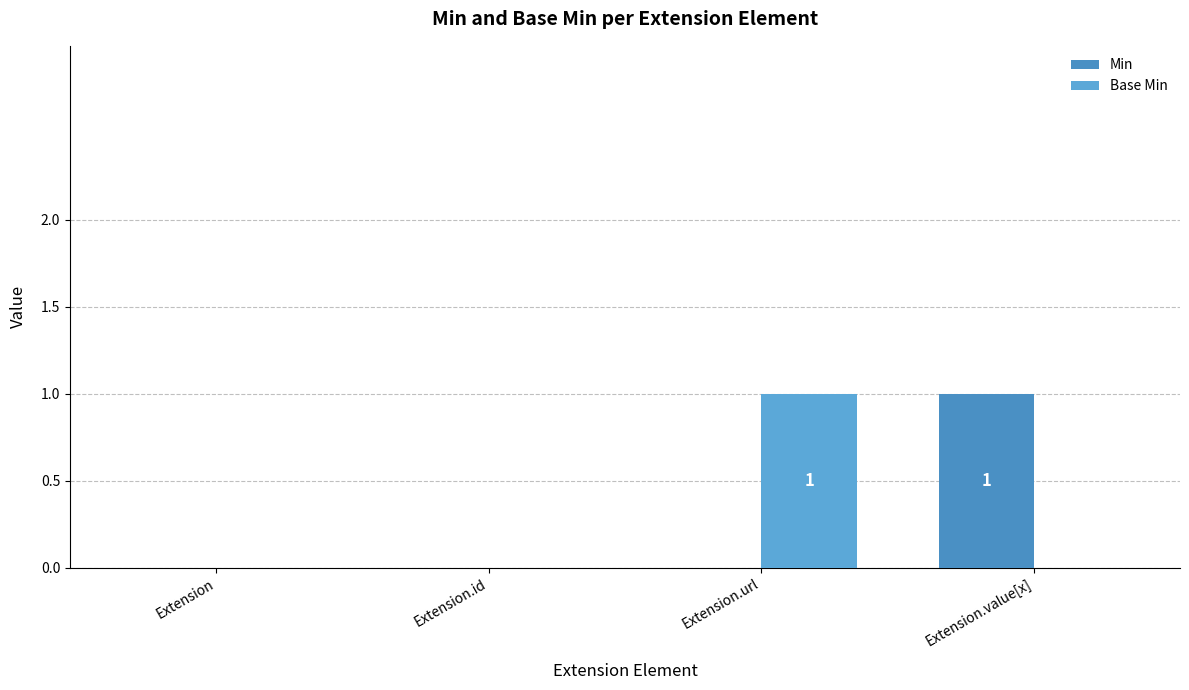

How many groups of bars are there?

4